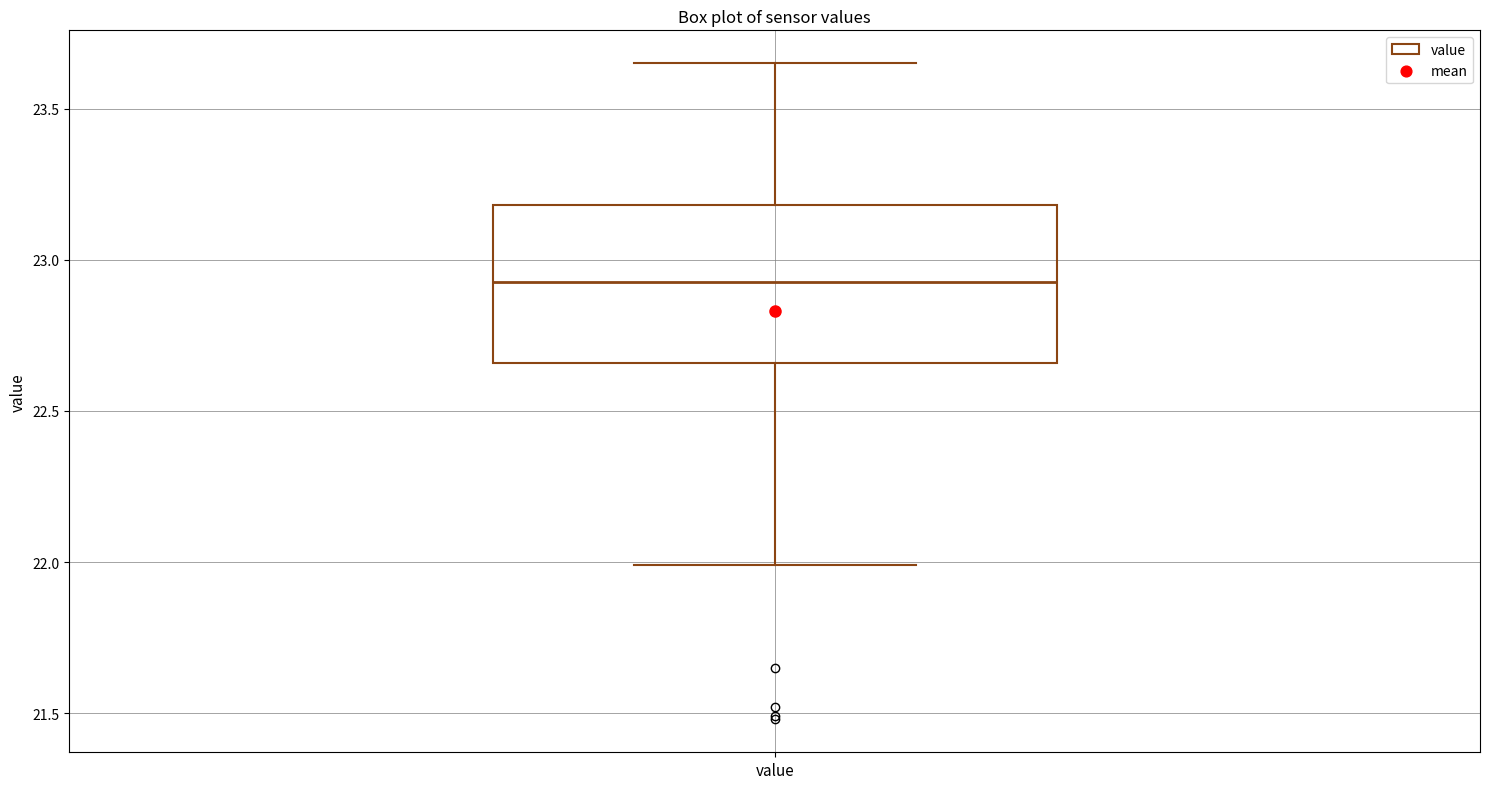

Transcribe this box plot: give where the median line is, the range the box spans, and where the two whiskers end, as read against the y-axis. The values are not printed on the chart, so give them approximately, as read against the axis.

median 22.95, box 22.65 to 23.20, whiskers 22.00 to 23.65